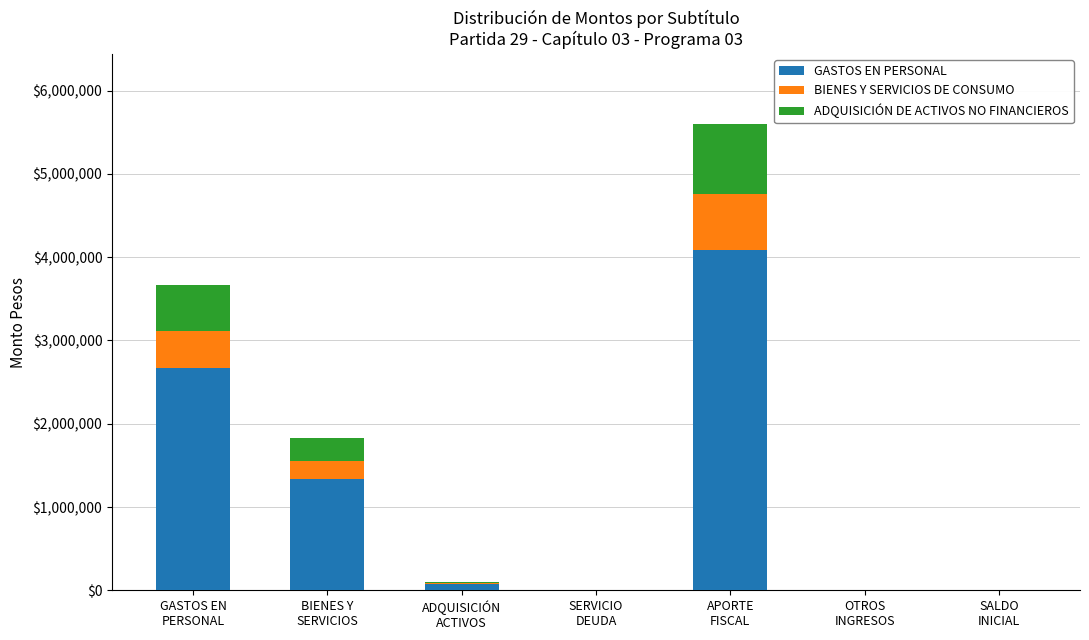

How many data points does each series have?

7